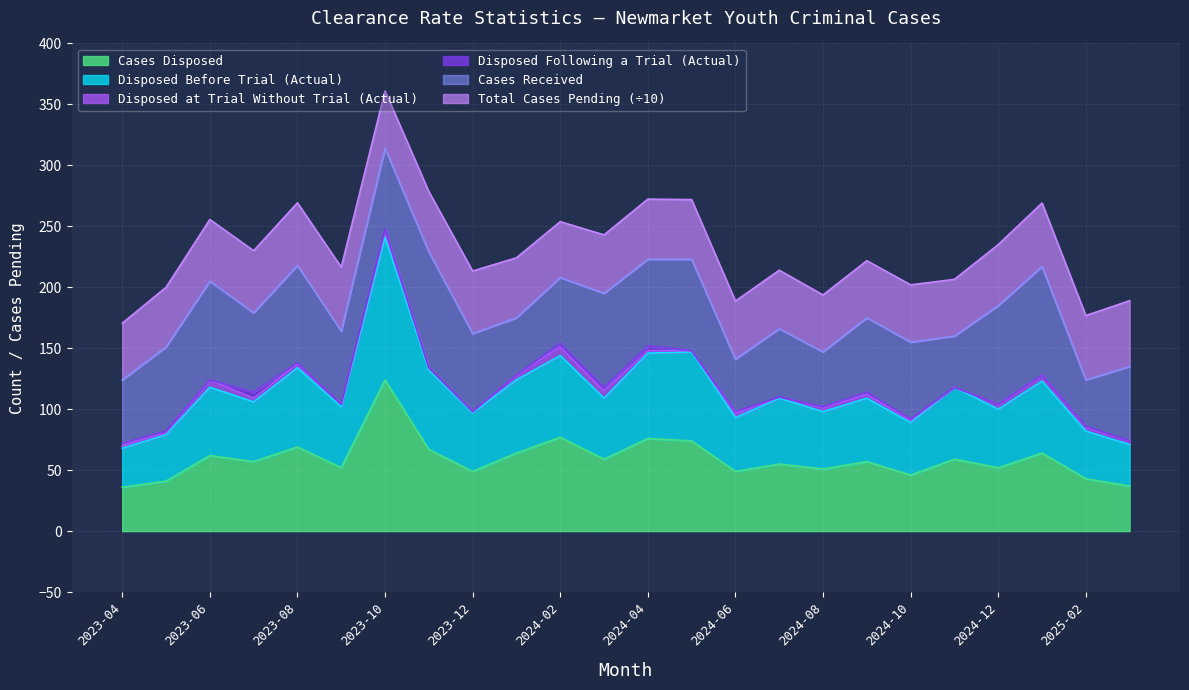

What are all the series names shown in the legend?

Cases Disposed, Disposed Before Trial (Actual), Disposed at Trial Without Trial (Actual), Disposed Following a Trial (Actual), Cases Received, Total Cases Pending (÷10)